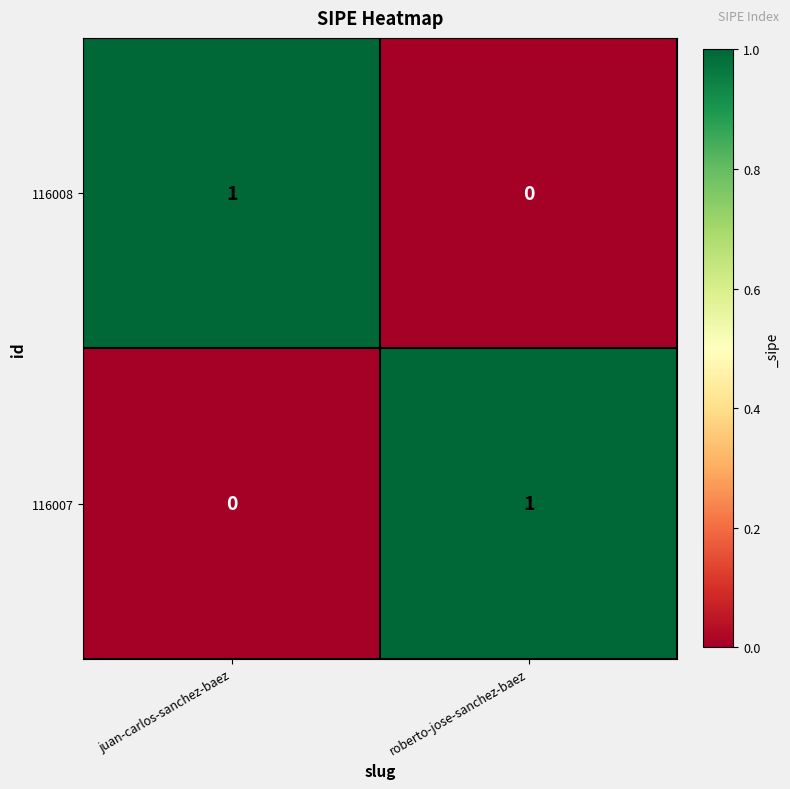

What is the difference between the highest and lowest values at juan-carlos-sanchez-baez?

1